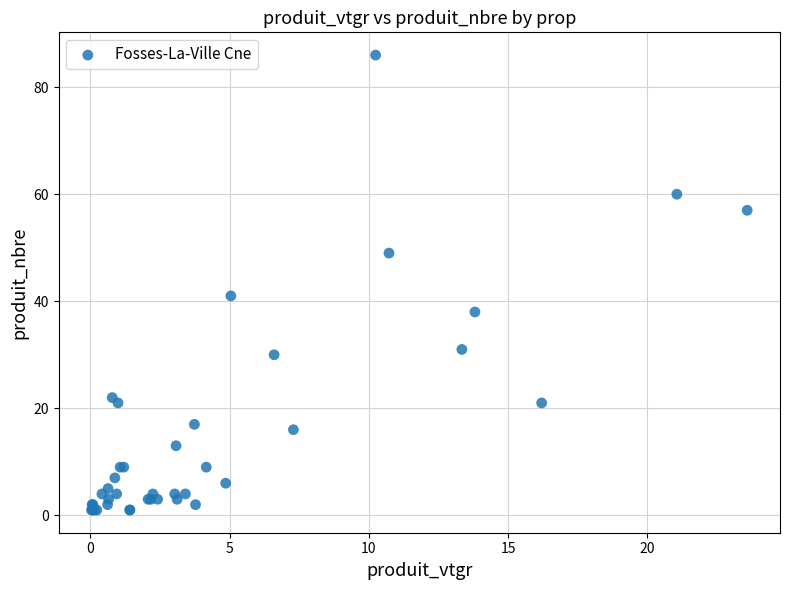

What Y value in the scatter plot is closest to 43?

41